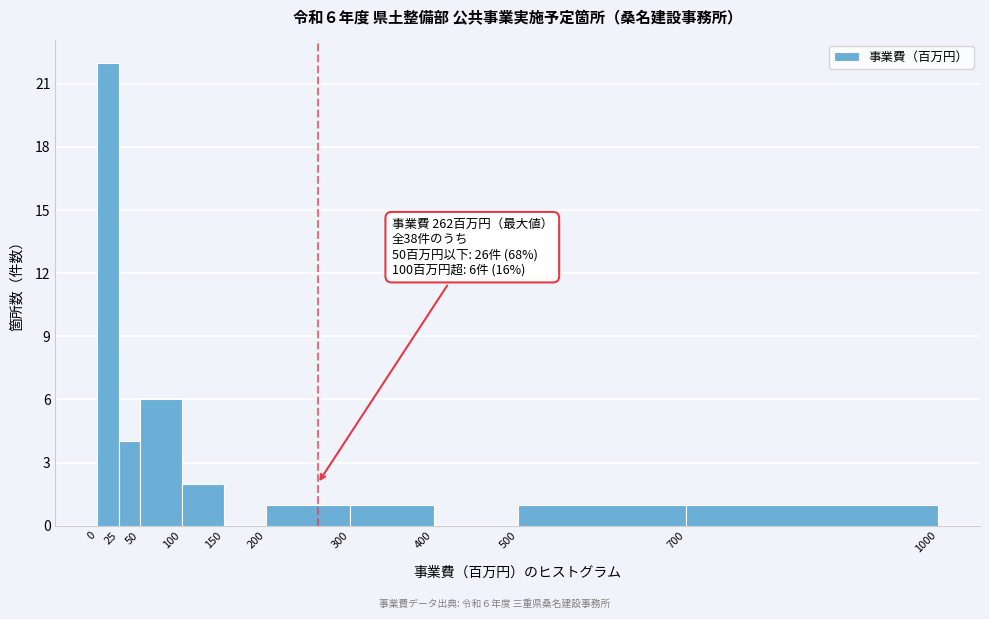

Which range on the x-axis has the tallest bar?

0 to 25